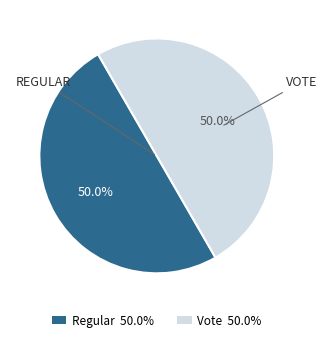

How many segments does this pie chart have?

2